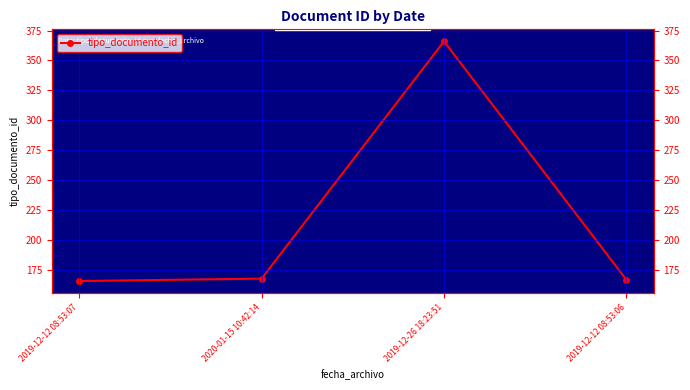

What is the label of the 4th point from the right?

2019-12-12 08:53:07